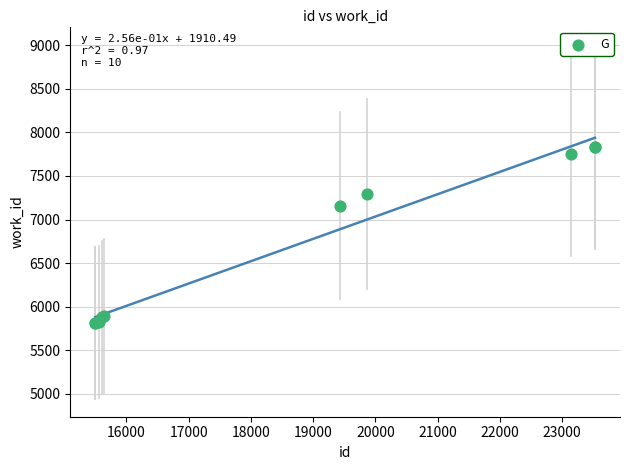

What Y value in the scatter plot is closest to 6824?

7157